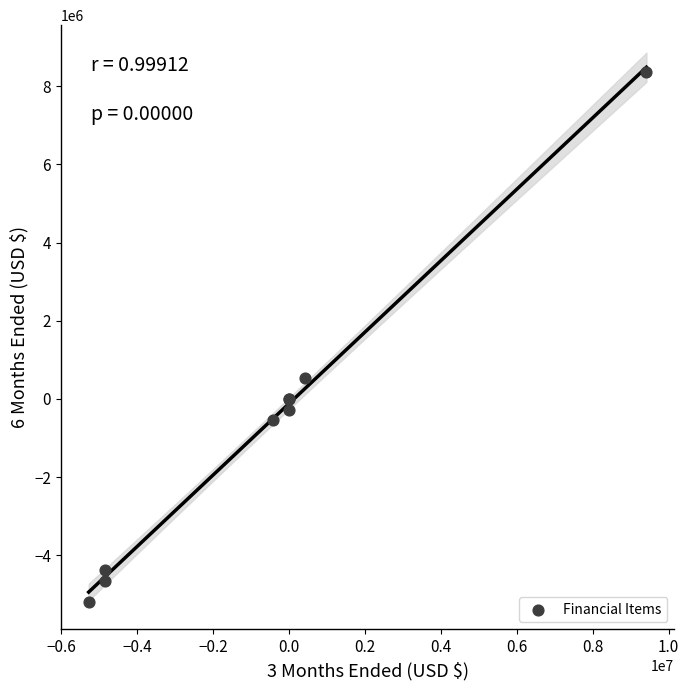

What Y value in the scatter plot is closest to 1591659?

529793.0